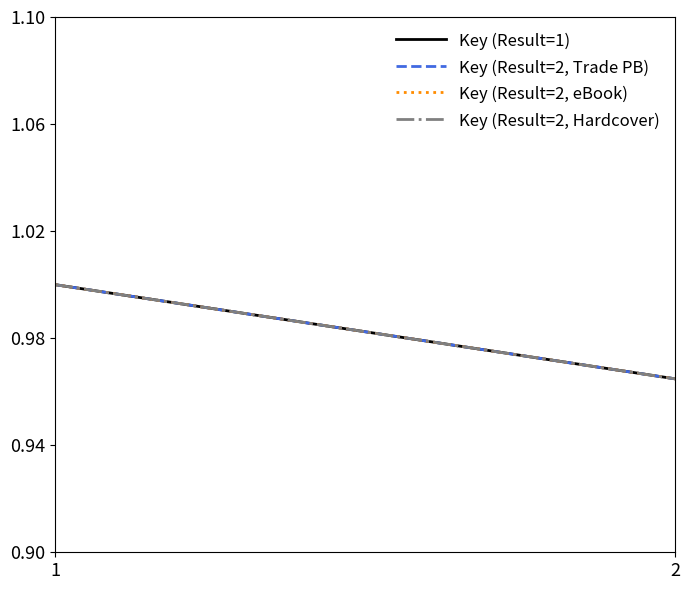

At which category is the sum across all series the highest?

1